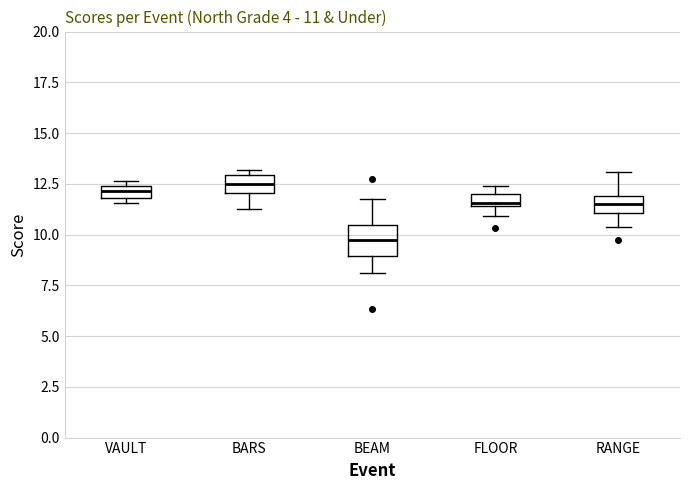

Comparing the boxes themselves (not the whiskers), which one is the tallest?

BEAM